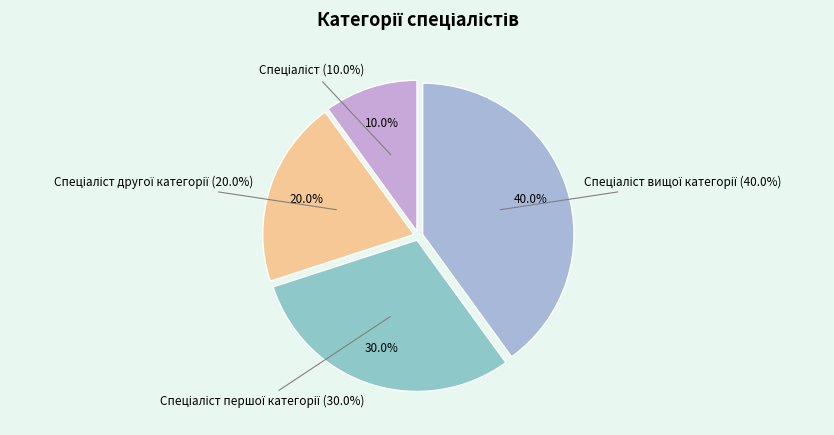

What is the smallest slice in the pie chart?

Спеціаліст